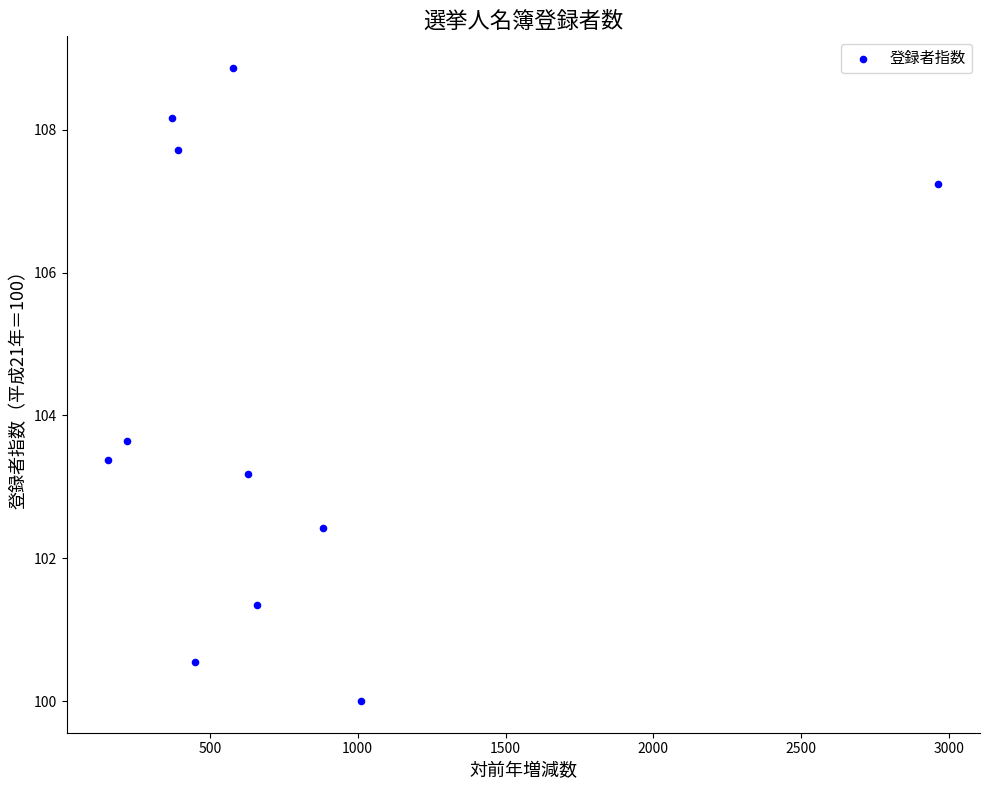

What Y value in the scatter plot is closest to 104?

103.6